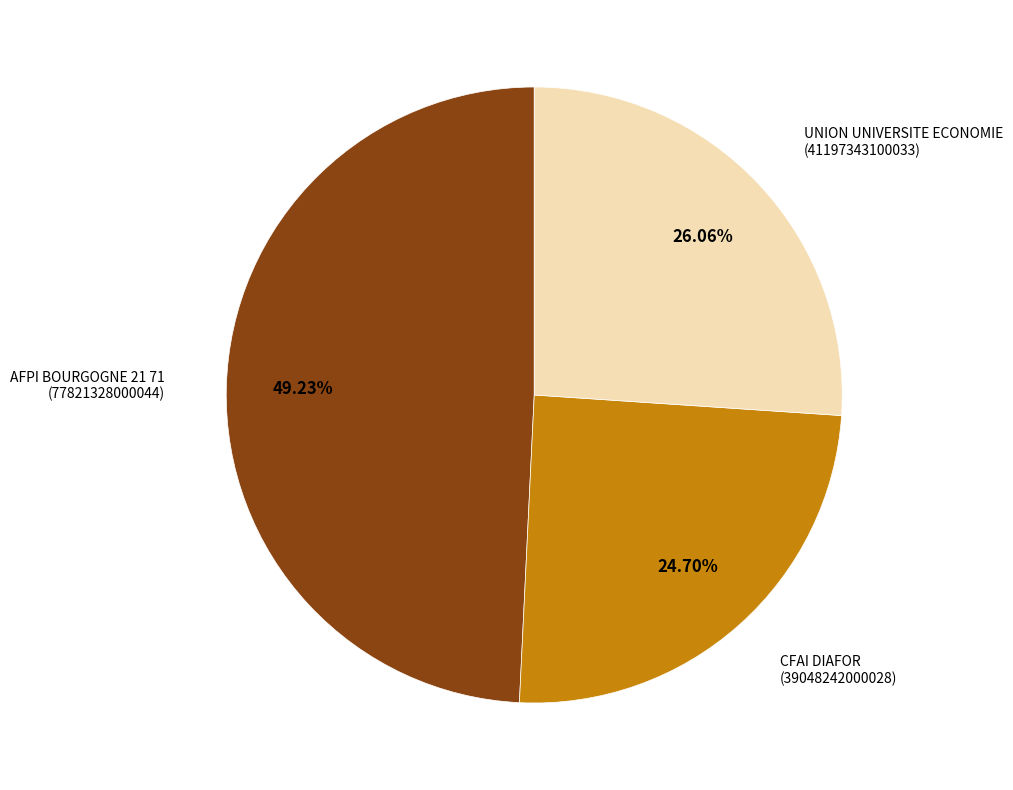

Is there any slice that represents more than half of the pie?

No